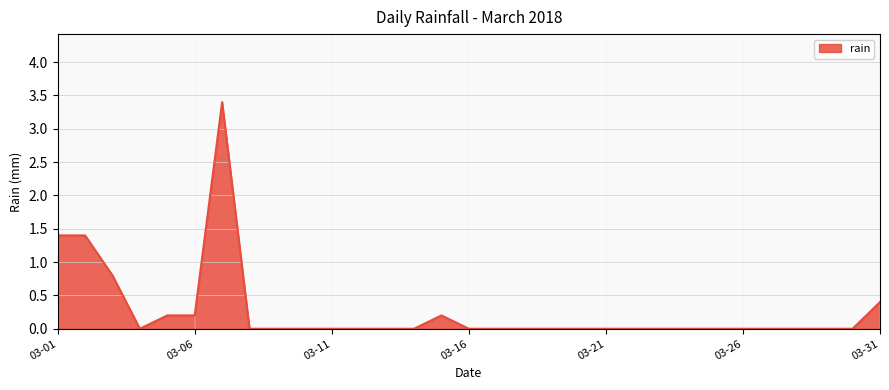

What is the average value?

0.3